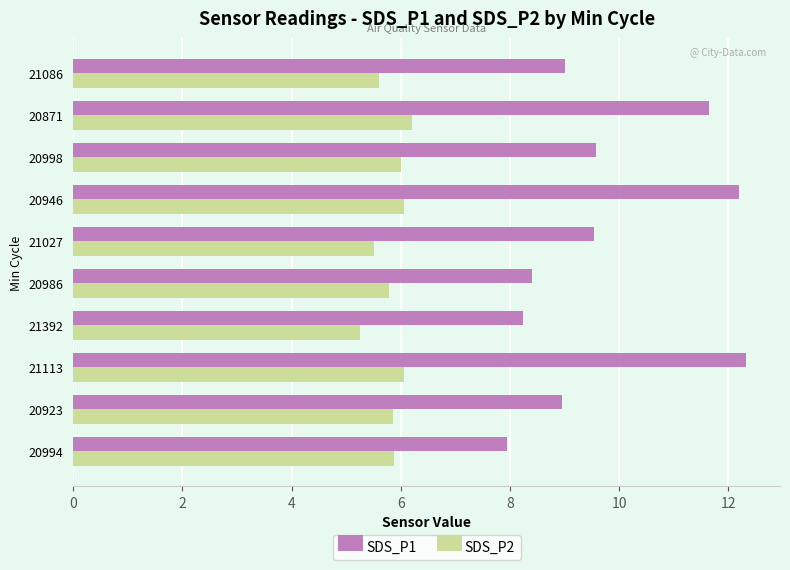

List the series in order of their overall mean, lowest first.

SDS_P2, SDS_P1